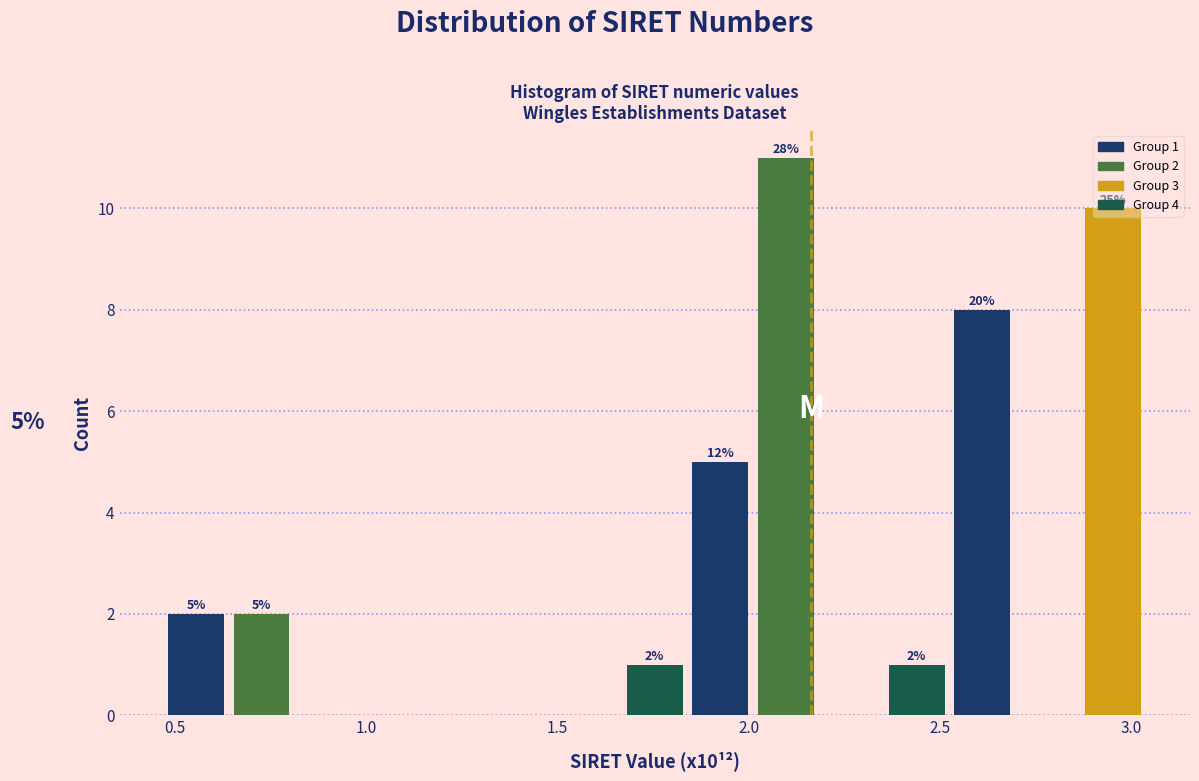

Read against the x-axis, roughly where is the centre of the tallest bar?

2.10